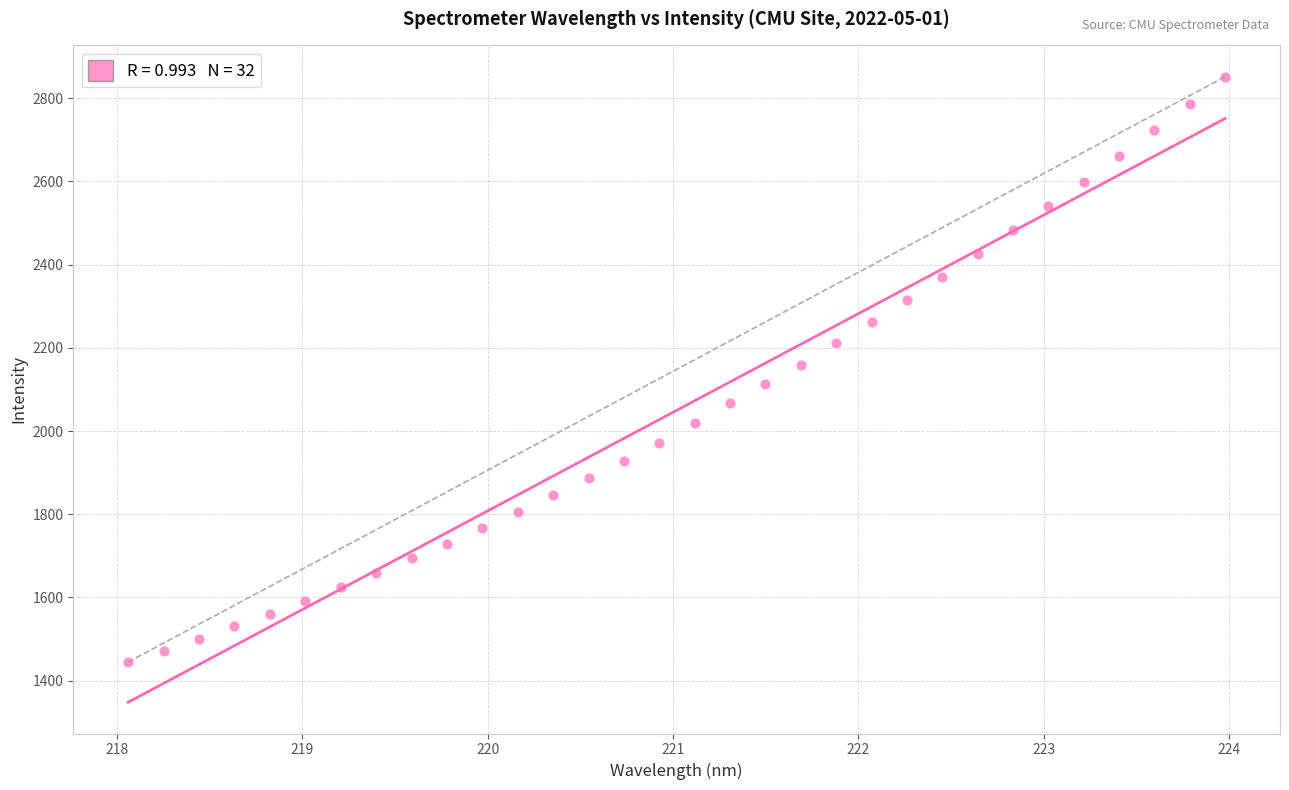

What is the range of Y values (max minus min)?

1407.2